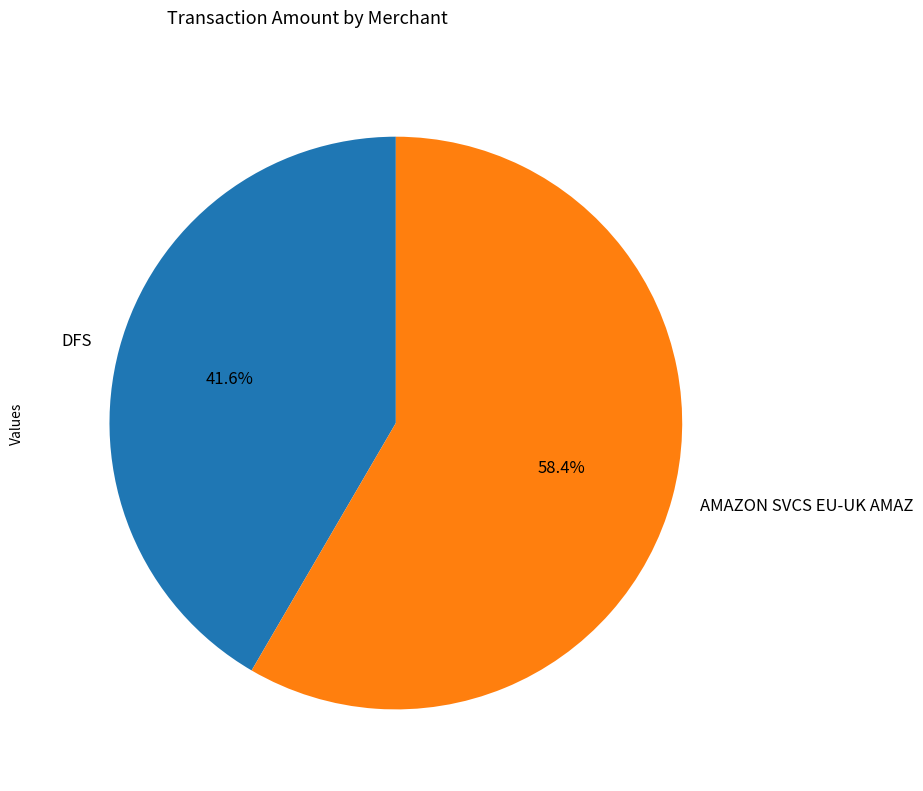

Is there any slice that represents more than half of the pie?

Yes